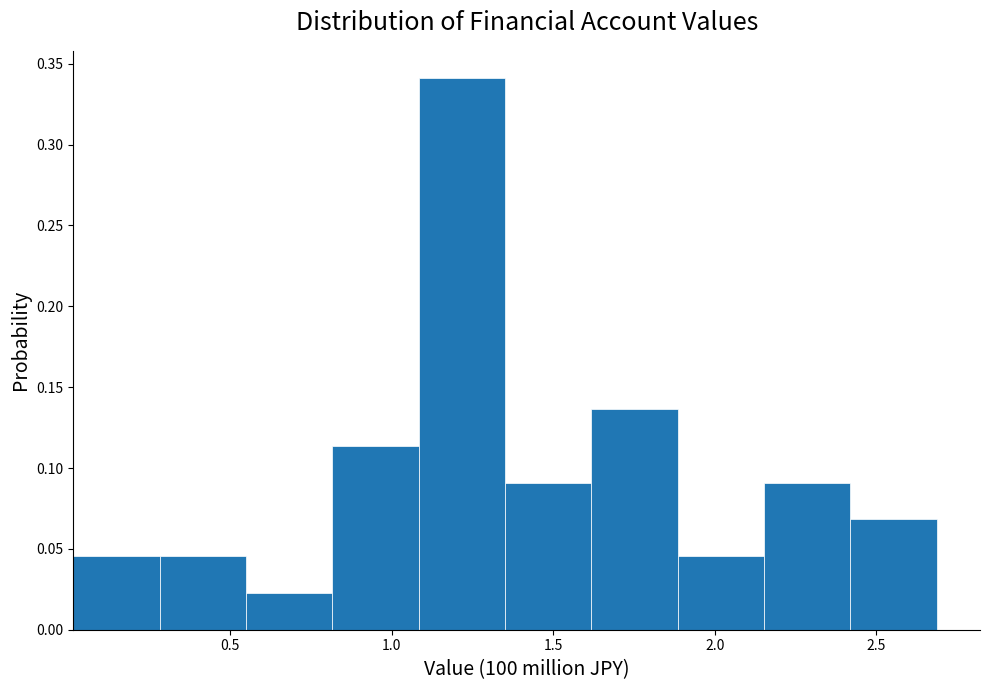

Reading left to right, transcribe this chart: for each bar, give the range it covers on the x-axis and its height. Neither the bar edges nor the heights are printed on the chart, so give them approximately, as read against the axes.

0.00 to 0.30: 0.045
0.30 to 0.55: 0.045
0.55 to 0.80: 0.025
0.80 to 1.10: 0.115
1.10 to 1.35: 0.340
1.35 to 1.60: 0.090
1.60 to 1.90: 0.135
1.90 to 2.15: 0.045
2.15 to 2.40: 0.090
2.40 to 2.70: 0.070